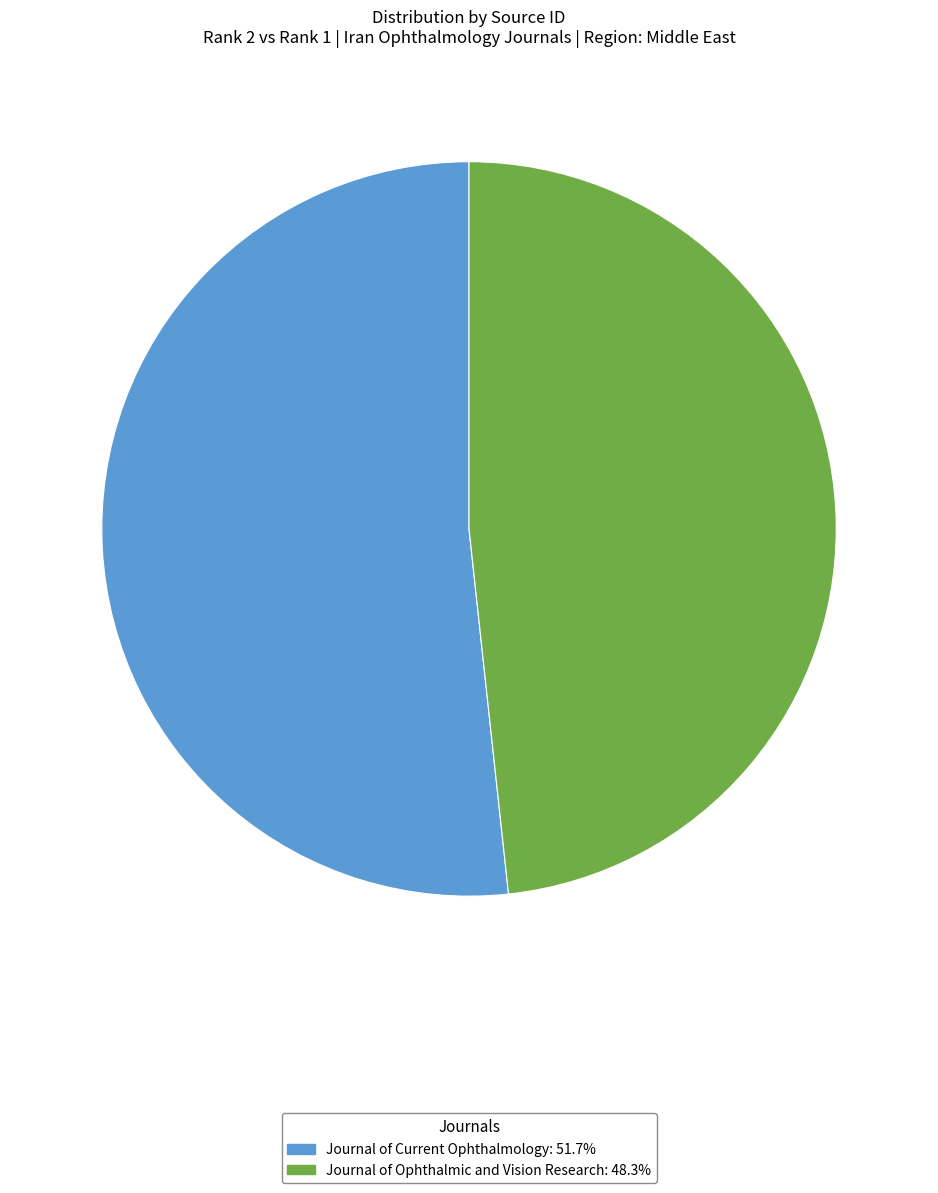

What is the smallest slice in the pie chart?

Journal of Ophthalmic and Vision Research